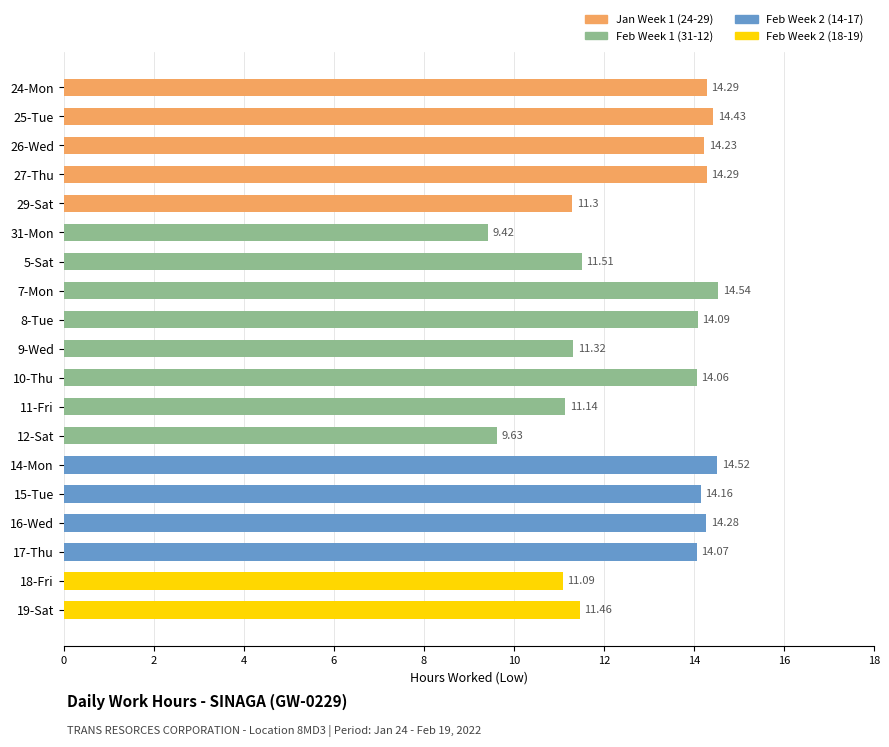

What is the smallest value displayed?

9.4